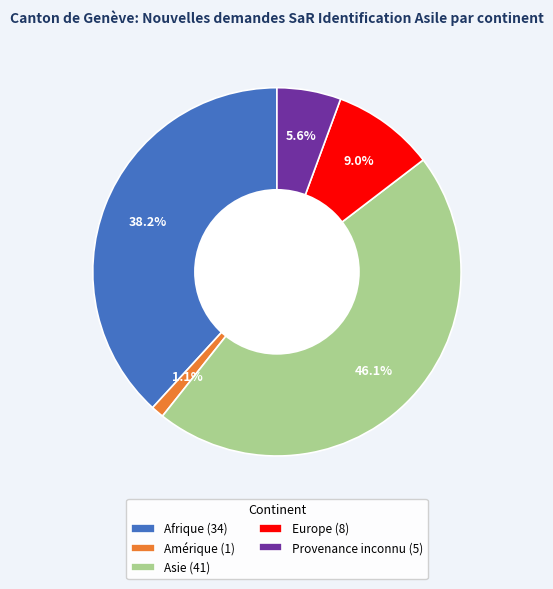

How many segments does this pie chart have?

5